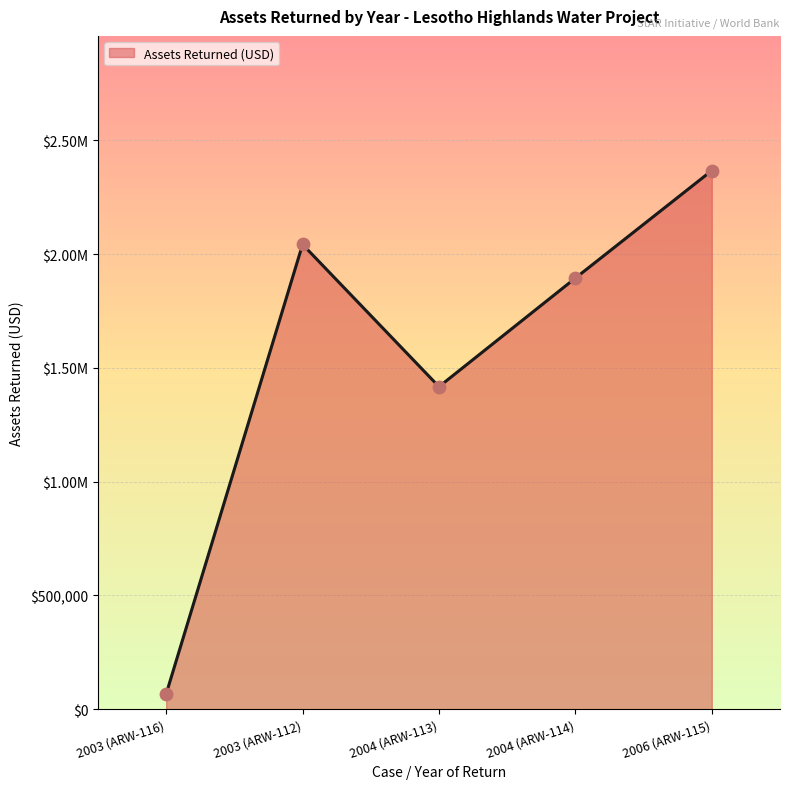

Is this an area chart (filled region under the line)?

Yes